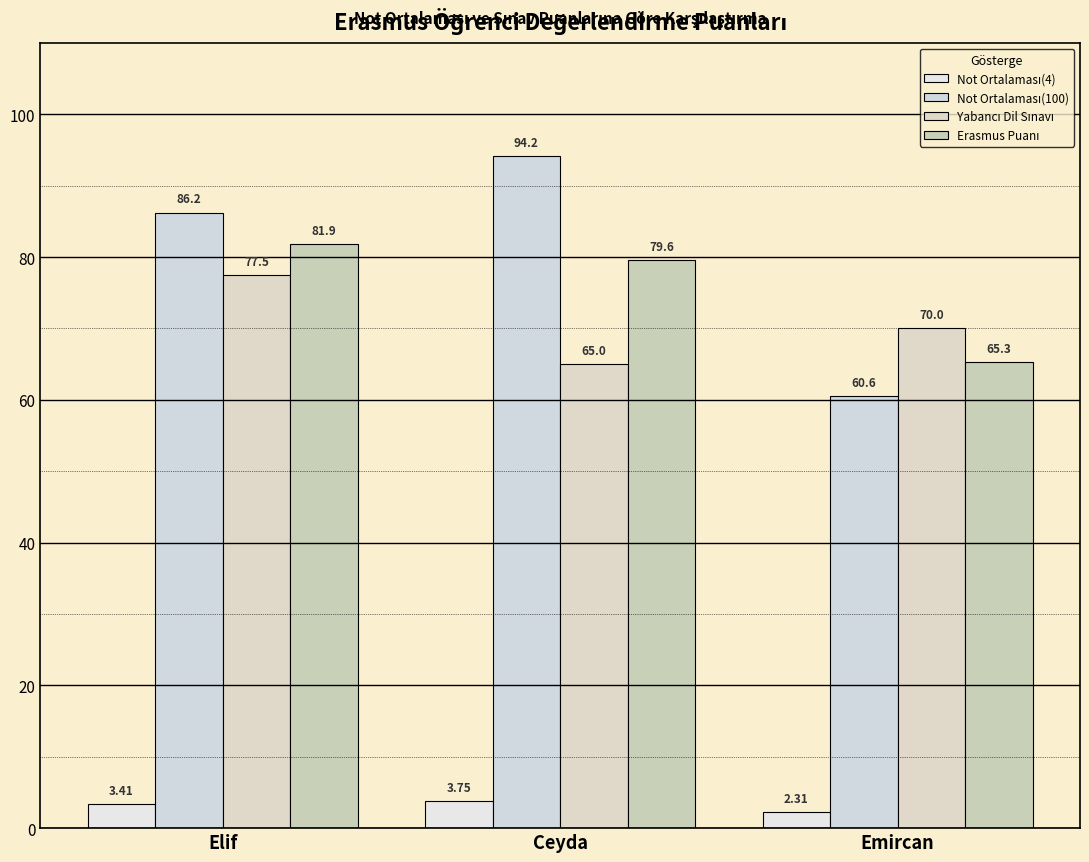

Which series changed the most between Ceyda and Emircan?

Not Ortalaması(100)